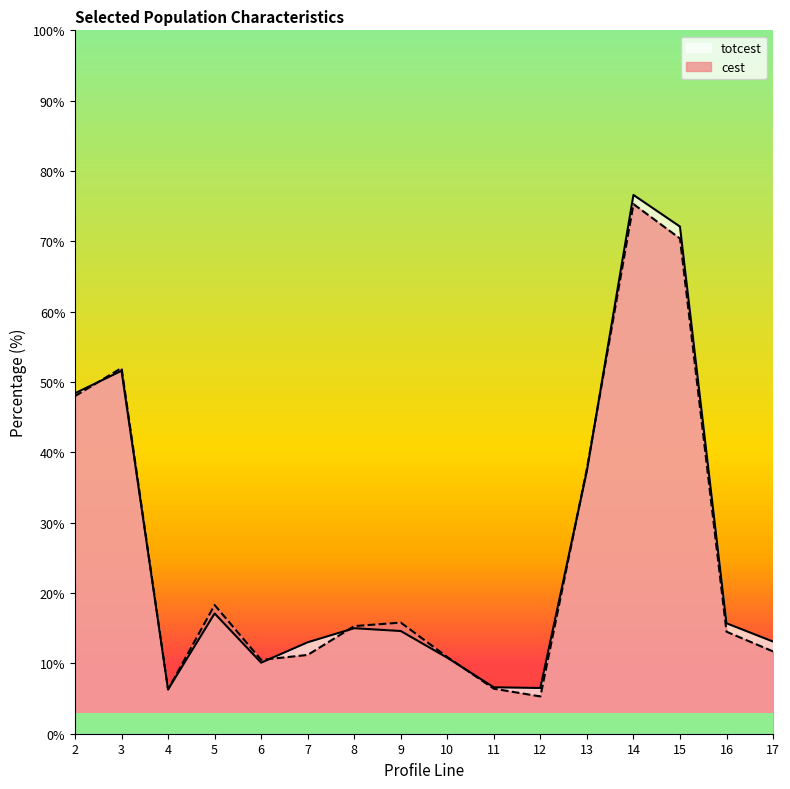

How many distinct data groups are displayed?

2